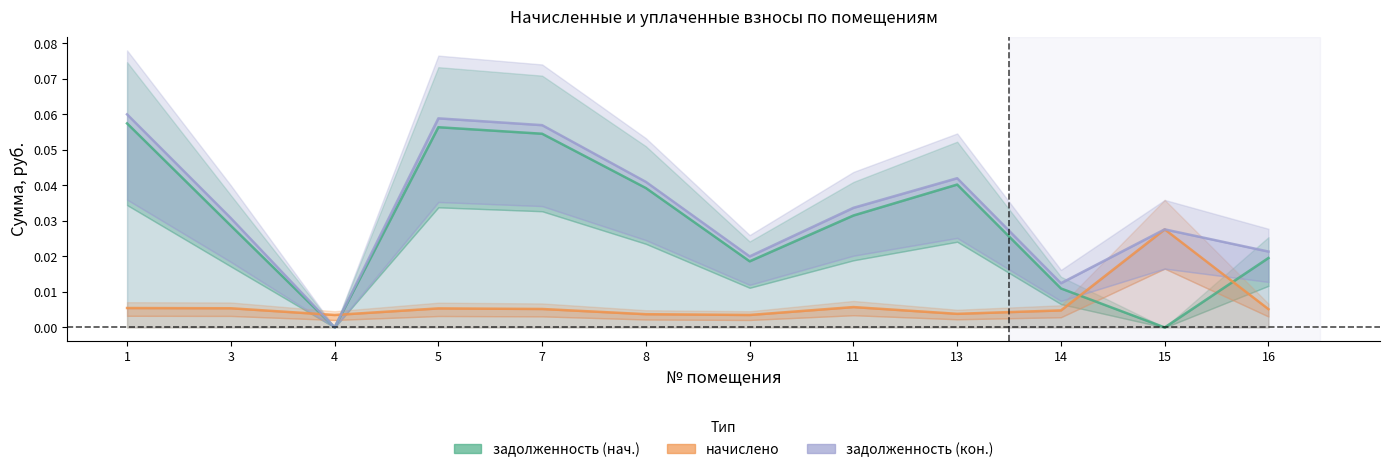

Is the value of начислено at 14 greater than the value of задолженность (кон.) at 1?

No